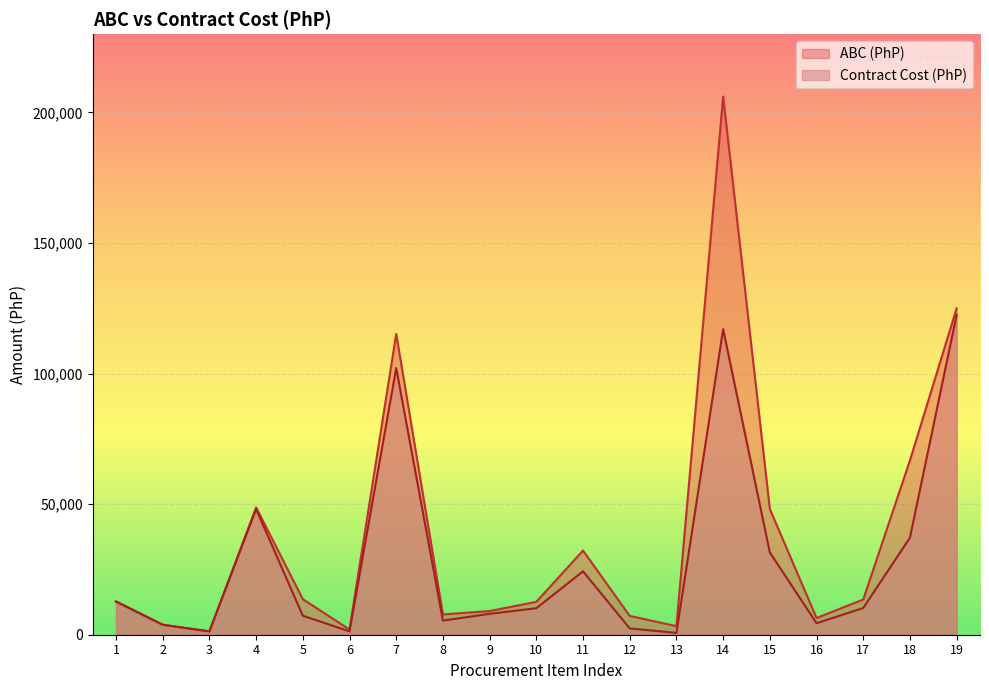

Read the ABC (PhP) value at 14.

206112.4